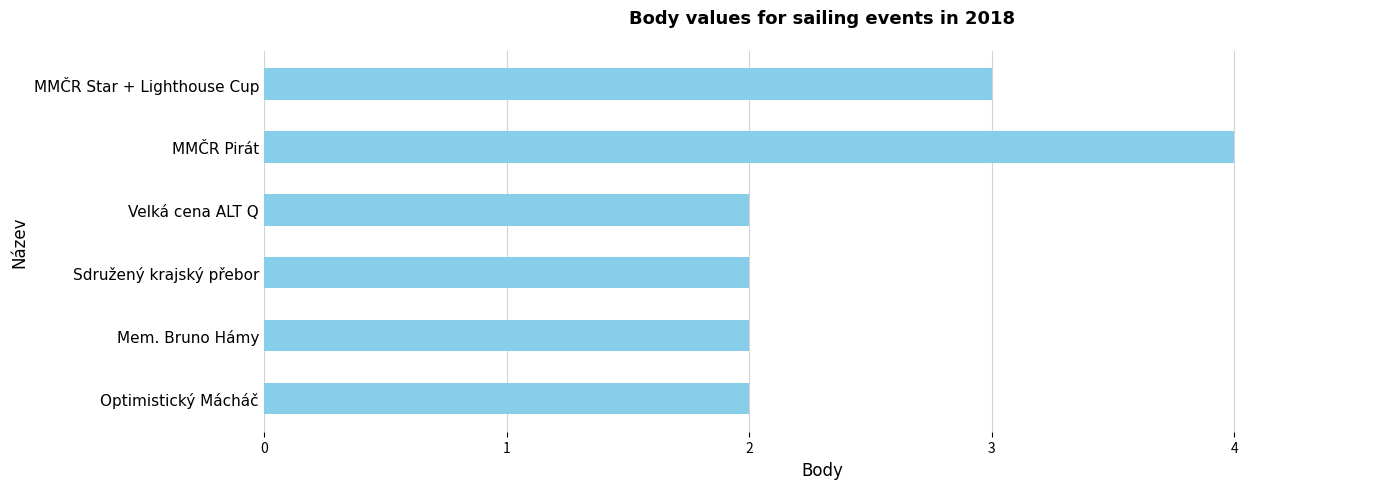

The value at Sdružený krajský přebor is 2. True or false?

True